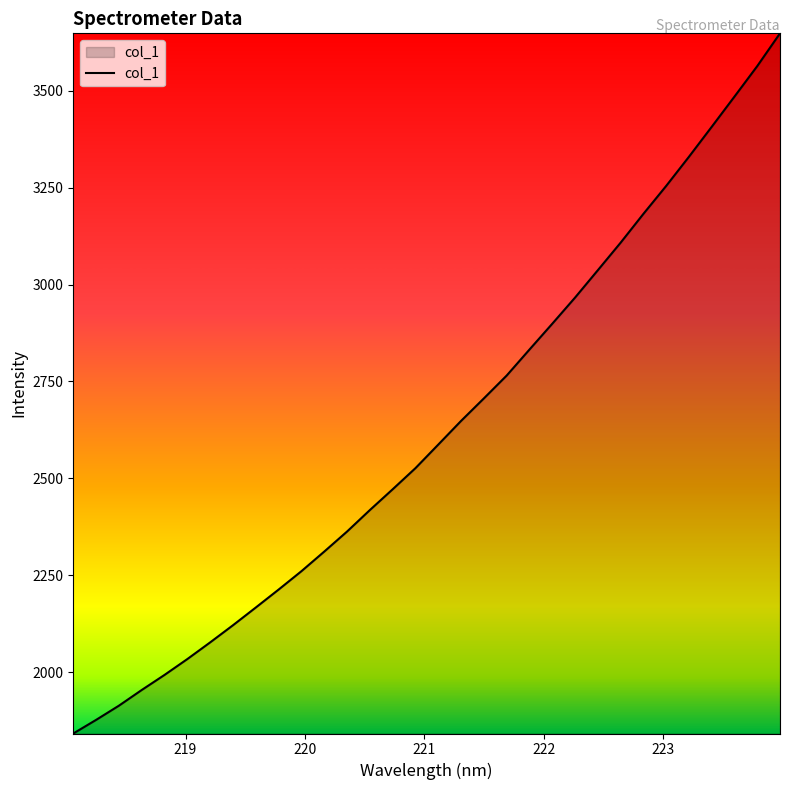

Does the chart display data point markers on the line(s)?

No